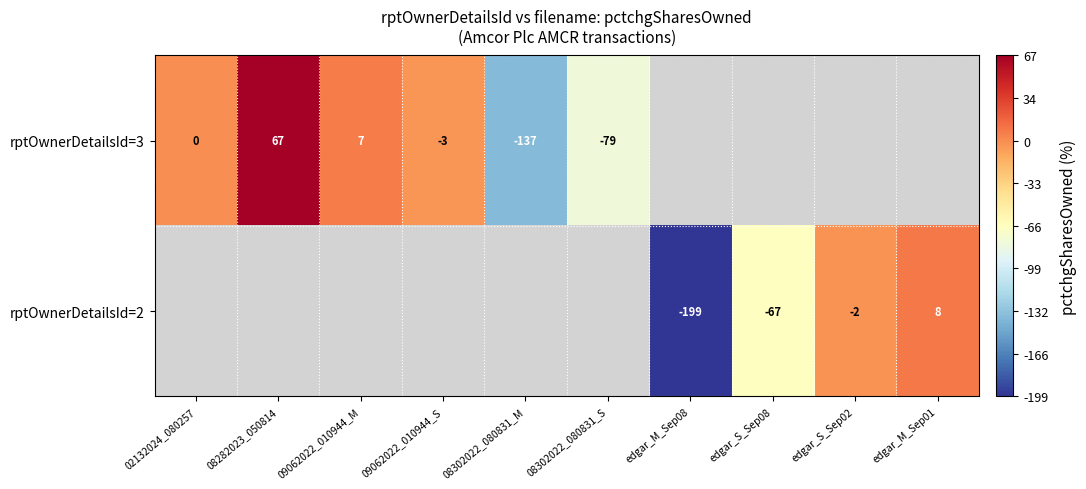

The value of rptOwnerDetailsId=2 at edgar_S_Sep02 is -1. True or false?

False